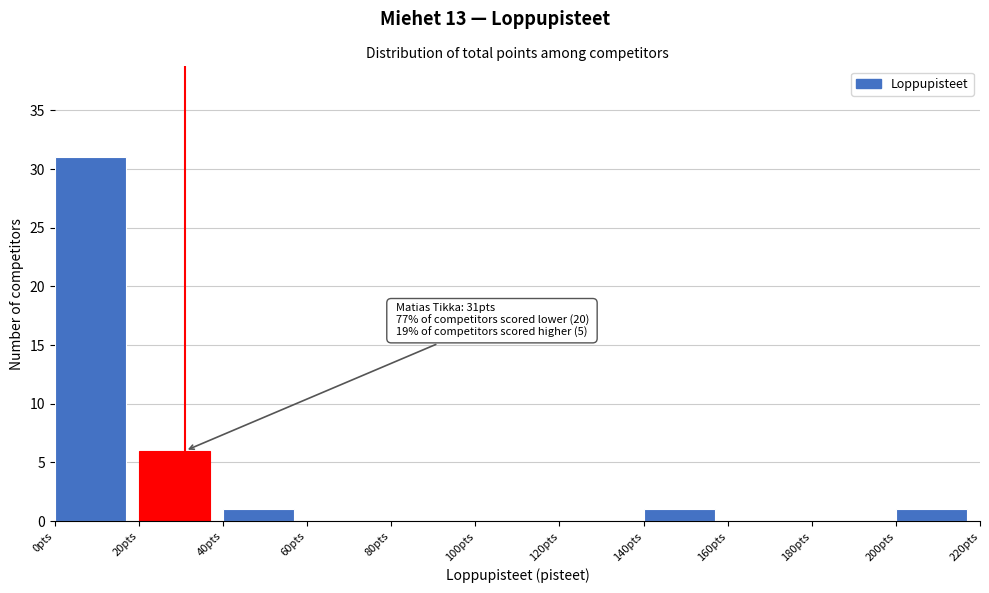

Over which range of the x-axis is the bar tallest?

0 to 20